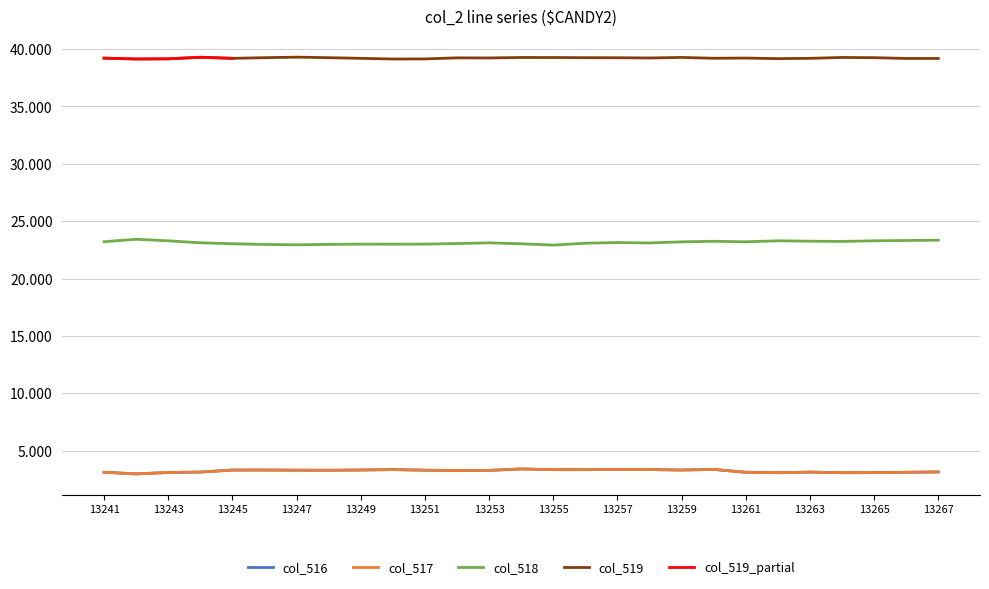

True or false: col_516 and col_519 intersect in this chart.

False